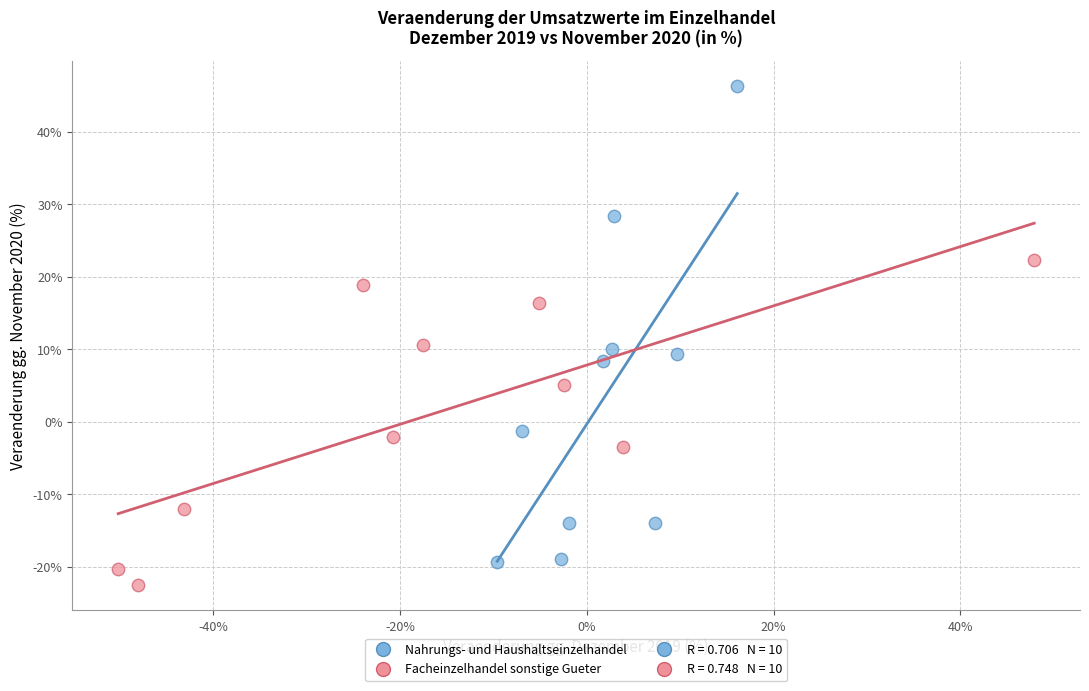

Which series contains the lowest Y value?

Facheinzelhandel sonstige Gueter